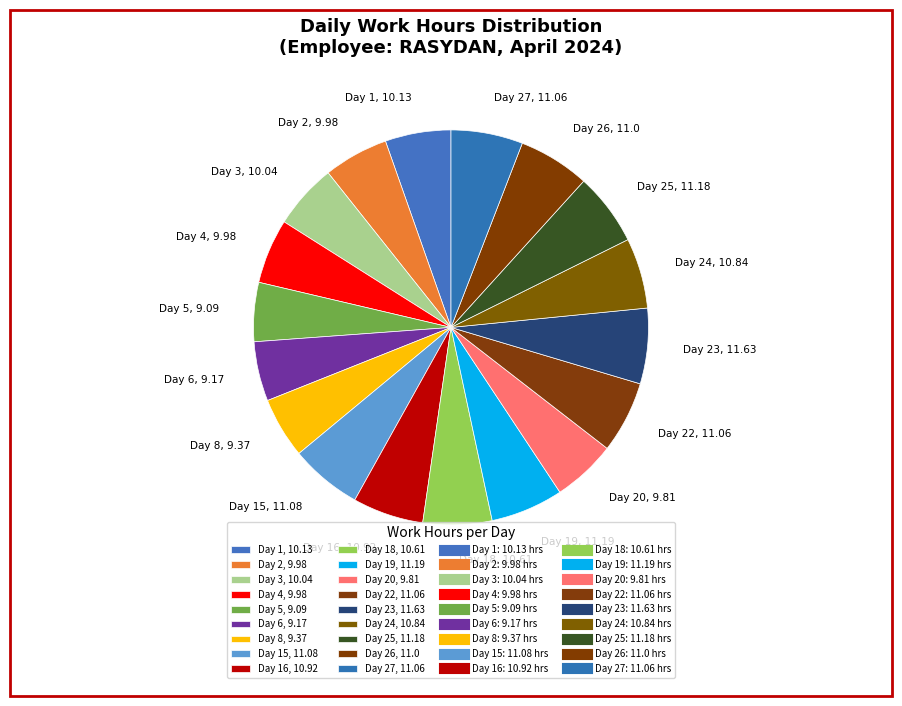

How many slices are in this pie chart?

18